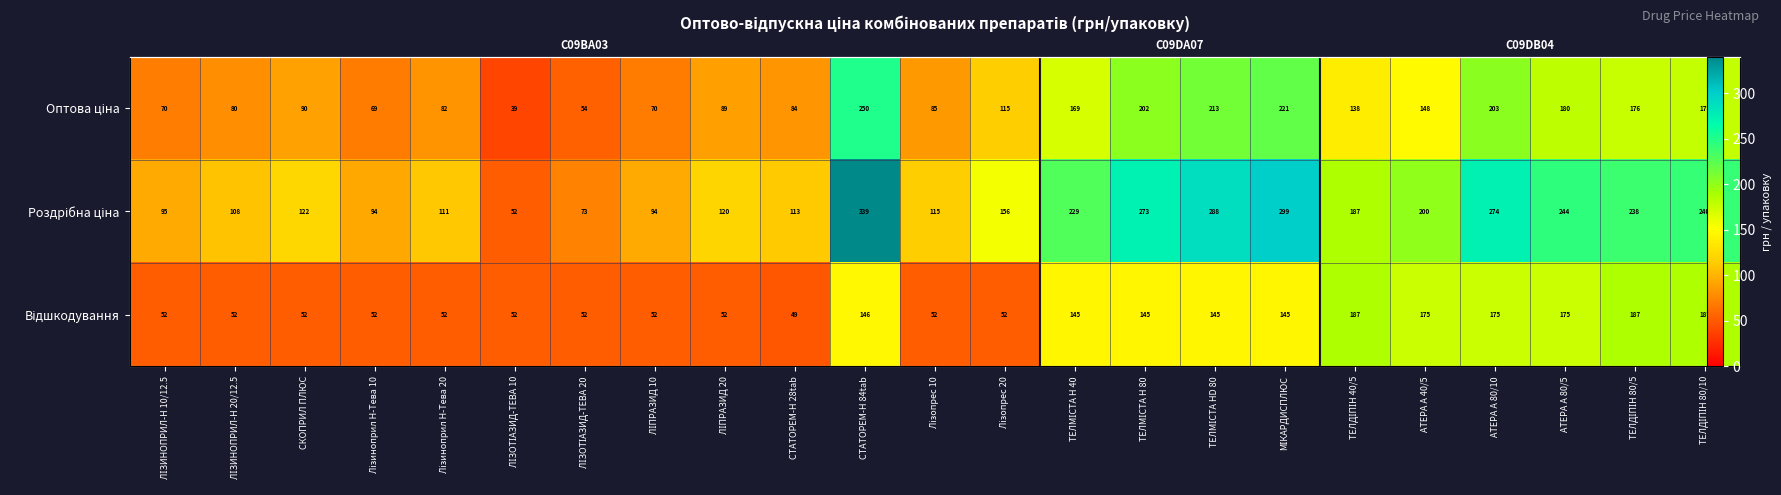

How many values in the Оптова ціна series exceed 115?

11